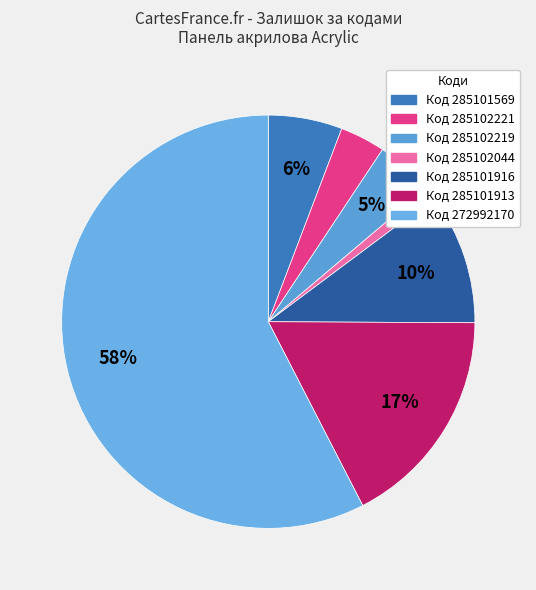

How many segments does this pie chart have?

7